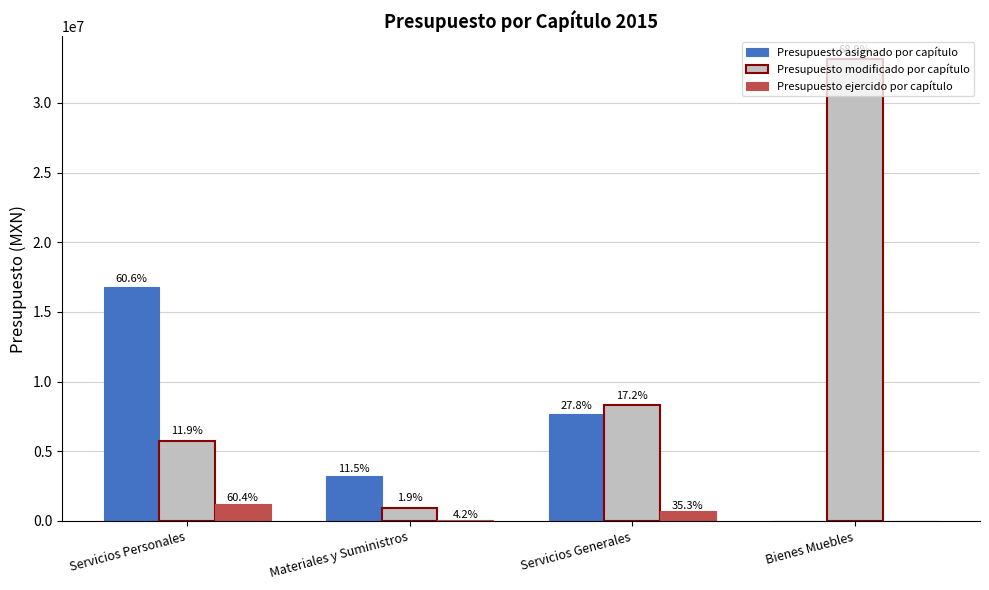

Which series has the largest total across all categories?

Presupuesto modificado por capítulo